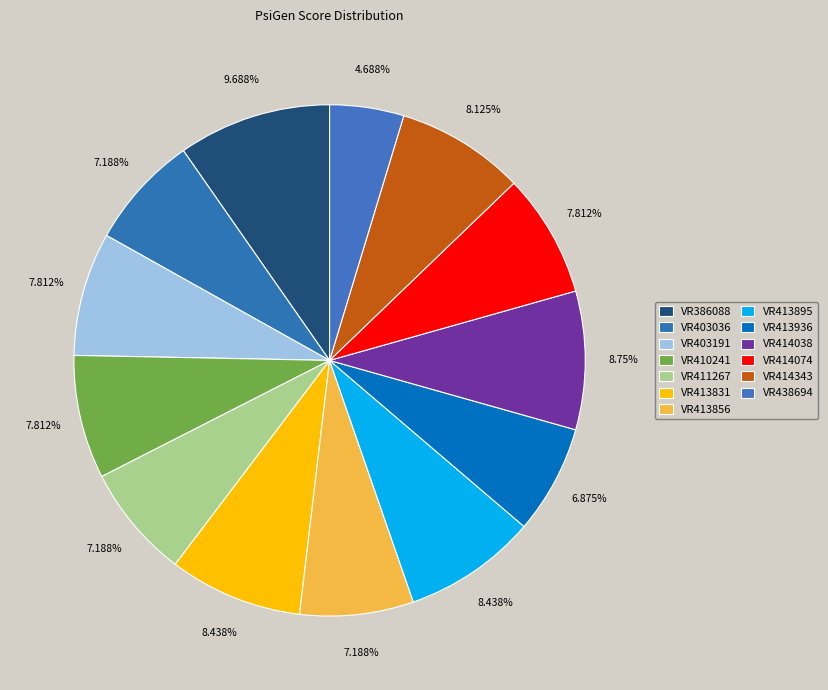

To the nearest percent, what percentage of the pie is VR438694?

5%